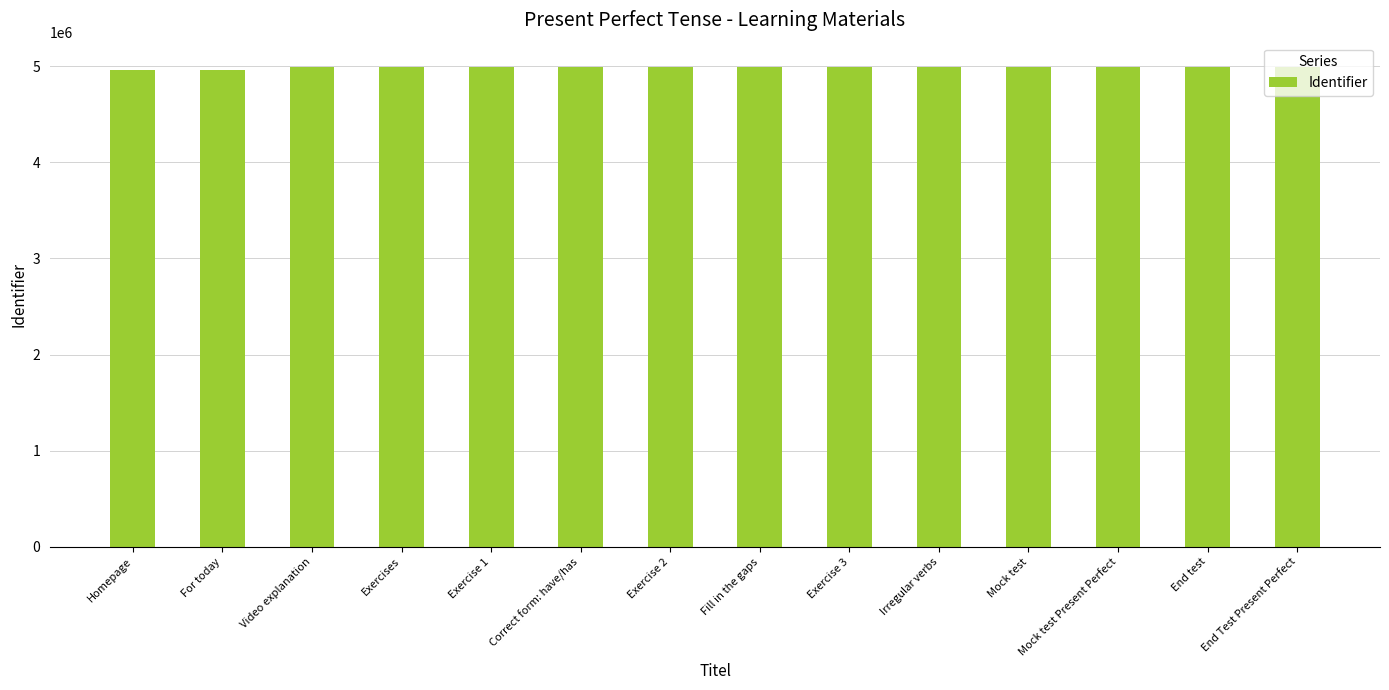

The chart shows a value of 1631302 at Mock test Present Perfect. True or false?

False